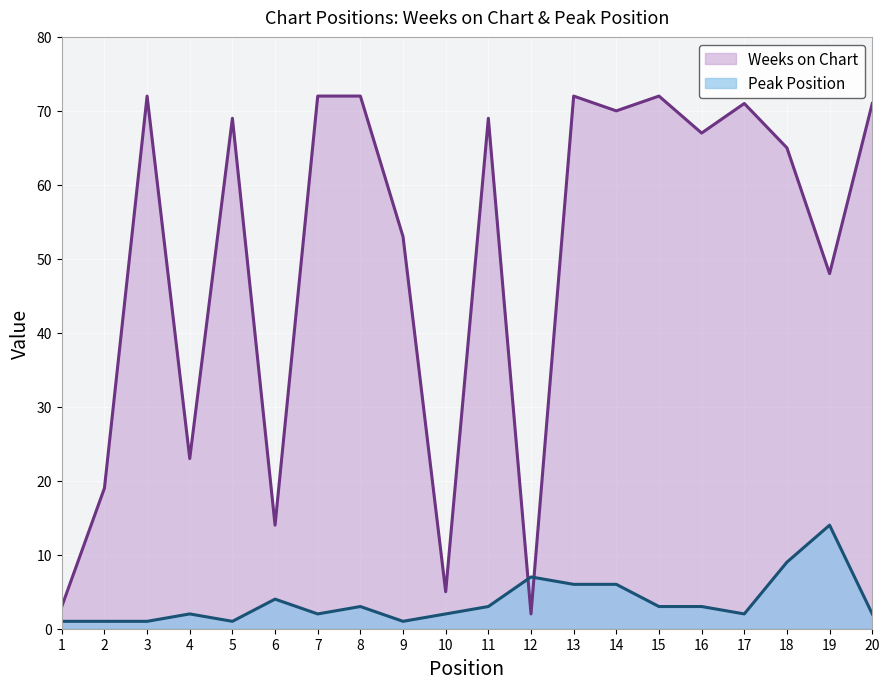

What is the value of the Peak Position point at the 17th from the left?

2